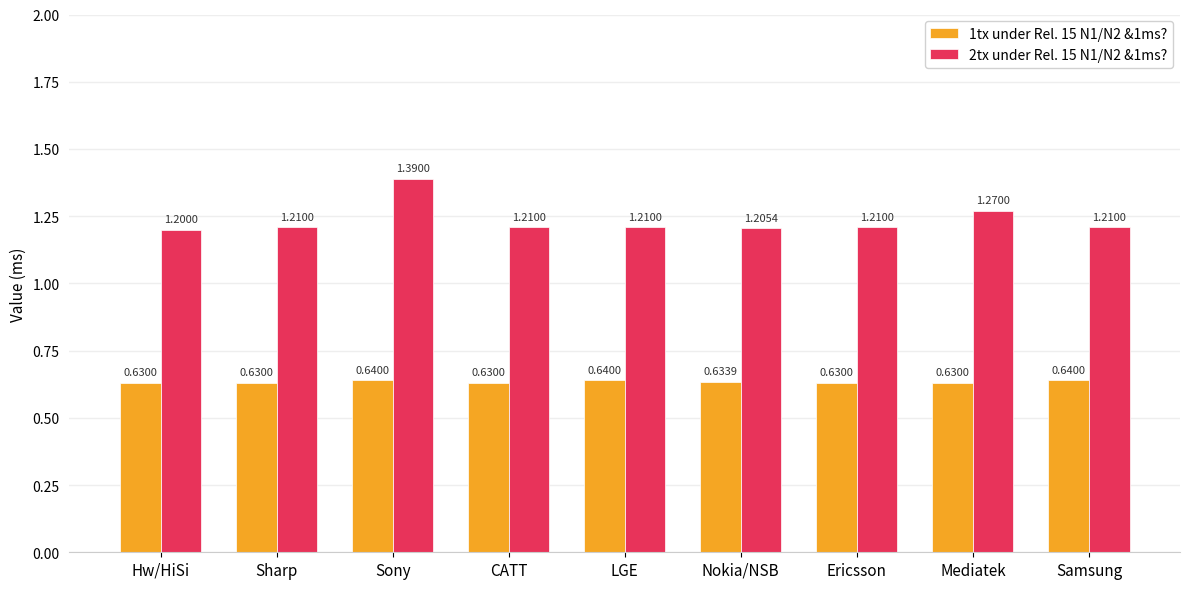

Between CATT and Samsung, which series saw the biggest shift?

1tx under Rel. 15 N1/N2 &1ms?